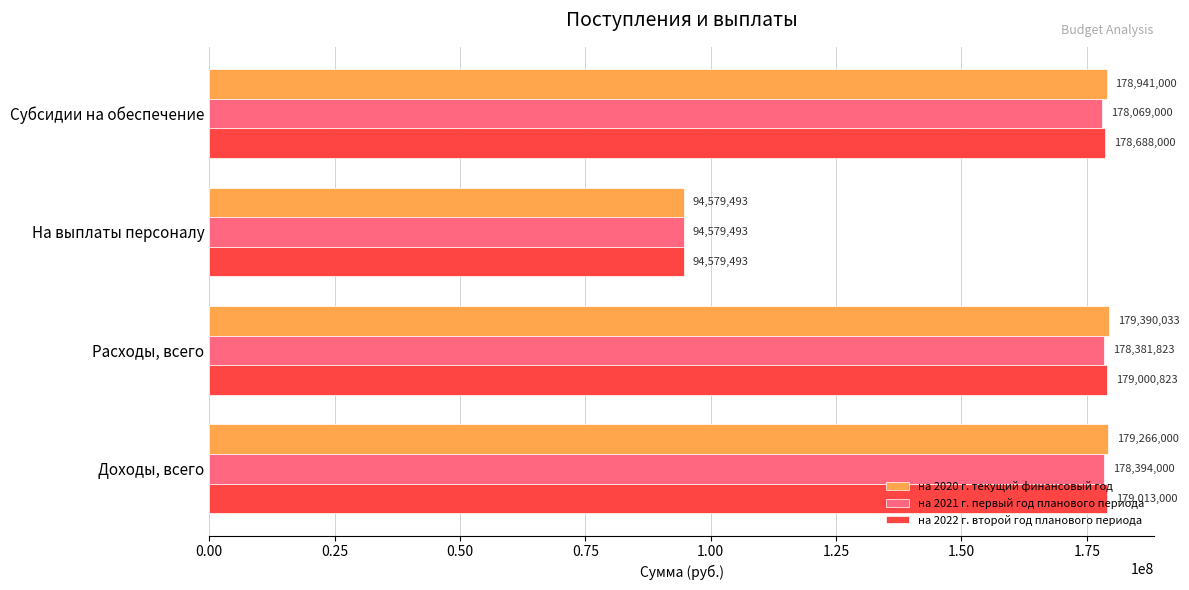

Rank the series by their average value, from highest to lowest.

на 2020 г. текущий финансовый год, на 2022 г. второй год планового периода, на 2021 г. первый год планового периода